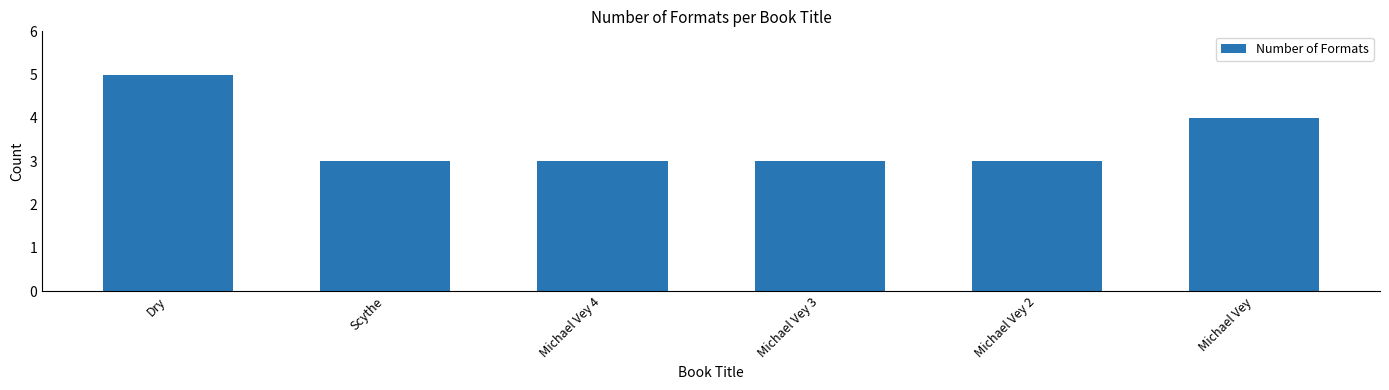

Reading left to right, transcribe all the data shown in this chart.

Dry=5	Scythe=3	Michael Vey 4=3	Michael Vey 3=3	Michael Vey 2=3	Michael Vey=4